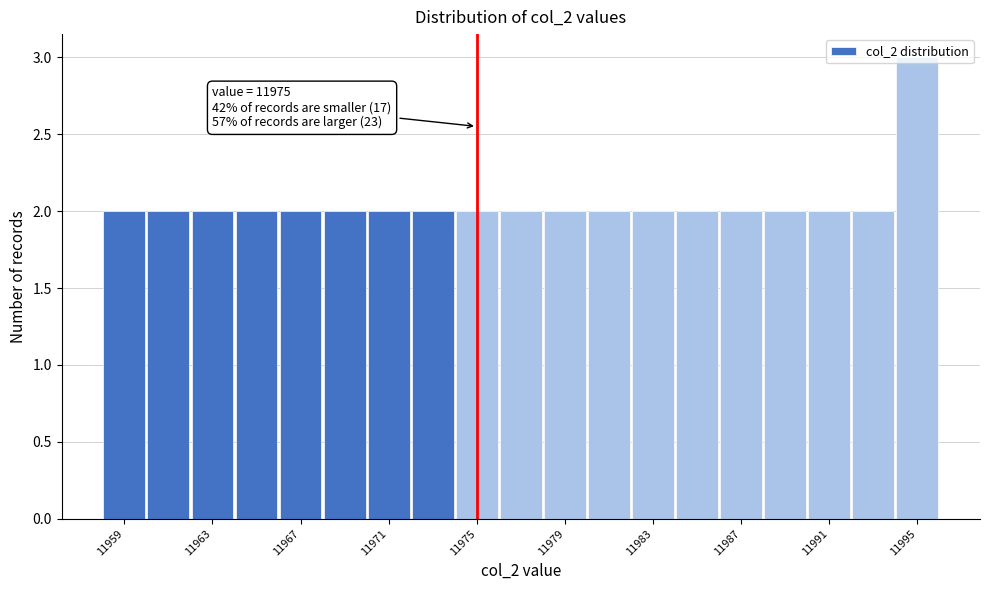

Which range on the x-axis has the tallest bar?

11994 to 11996